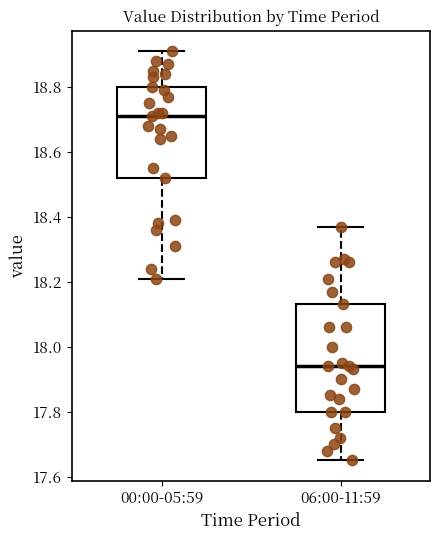

Reading left to right, transcribe this box plot: for each box, give where its median line is, the range the box spans, and where its two whiskers end, as read against the y-axis. The values are not printed on the chart, so give them approximately, as read against the axis.

00:00-05:59: median 18.72, box 18.52 to 18.80, whiskers 18.22 to 18.92
06:00-11:59: median 17.94, box 17.80 to 18.14, whiskers 17.66 to 18.38